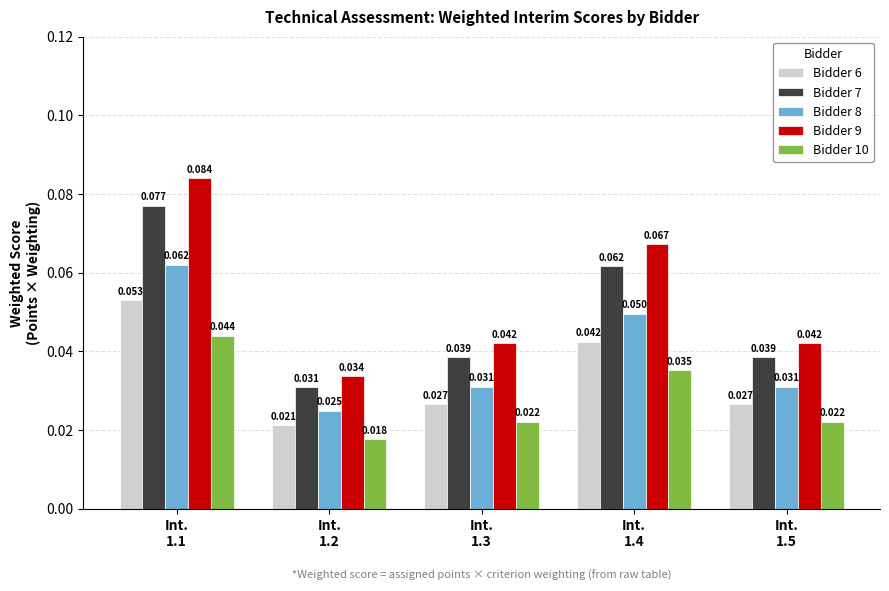

Between Int.
1.4 and Int.
1.5, which series saw the biggest shift?

Bidder 9